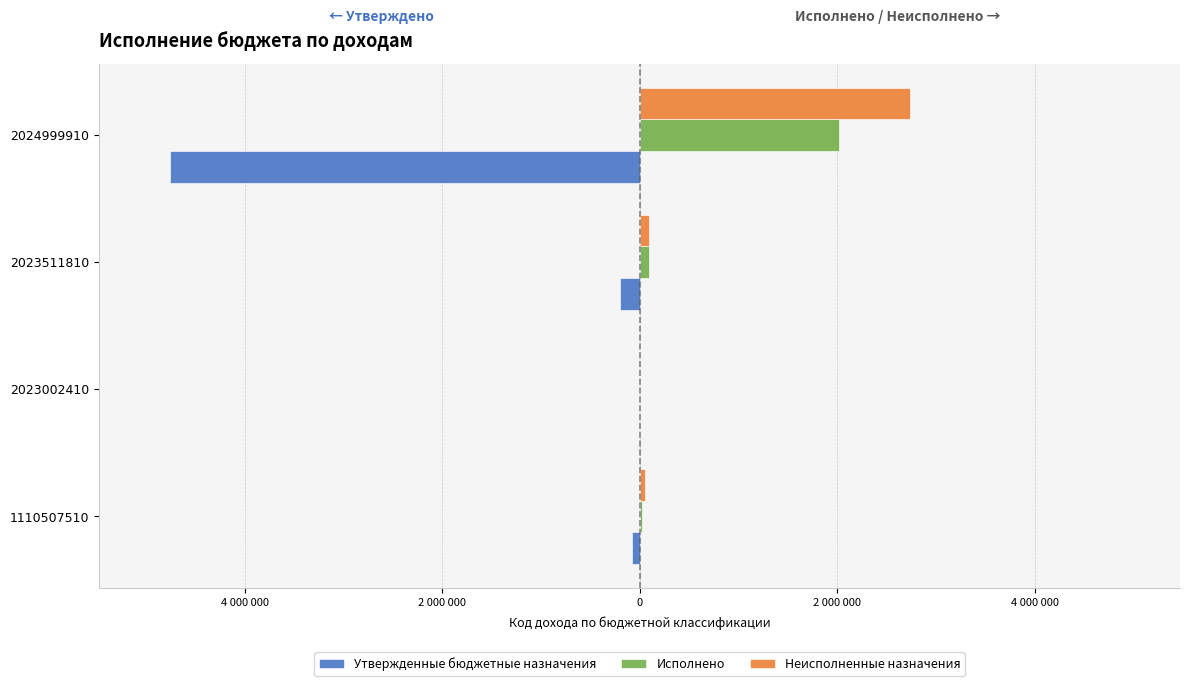

Which series has the largest total across all categories?

Неисполненные назначения